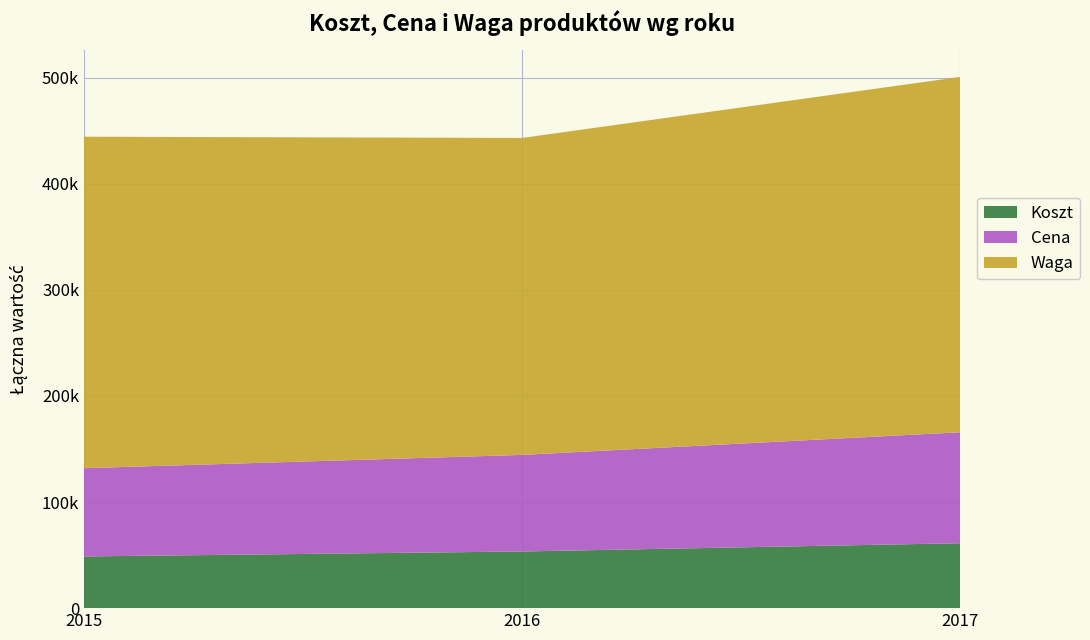

Does the chart have visible grid lines?

Yes